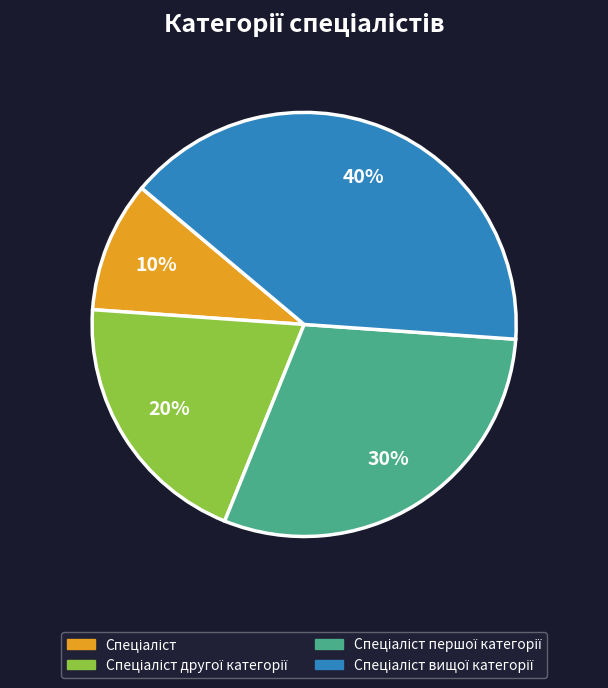

To the nearest percent, what is the average slice percentage?

25%